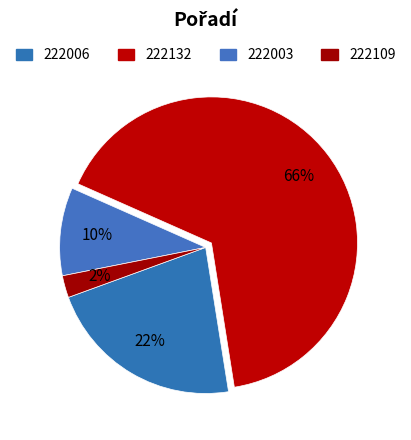

Count the number of slices in the pie.

4